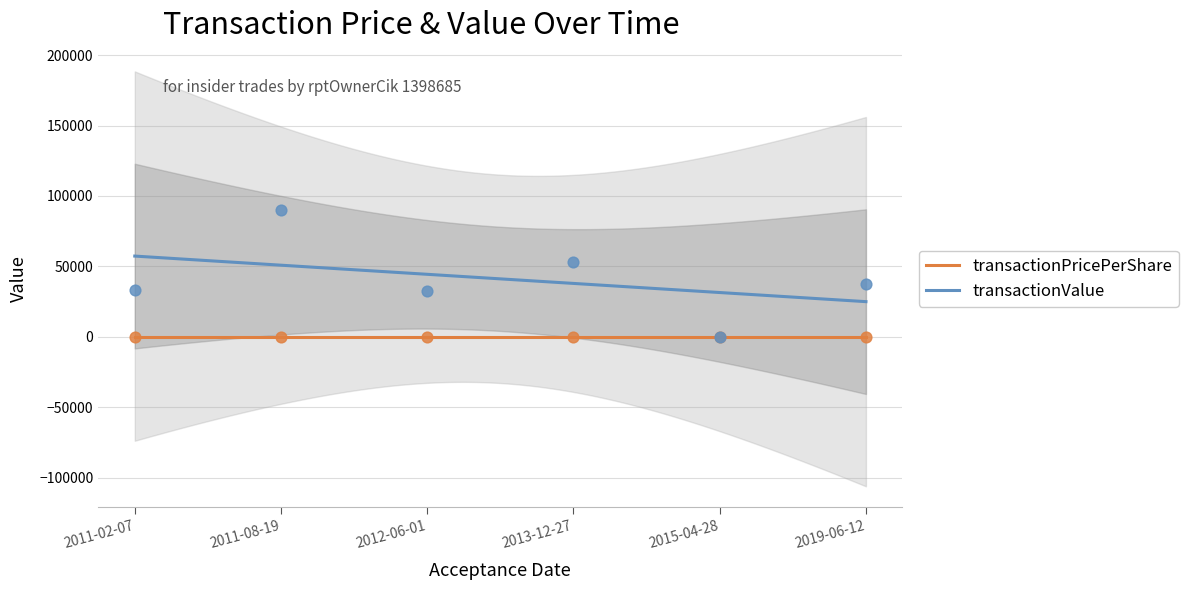

At how many categories does at least one series exceed 34333?

3